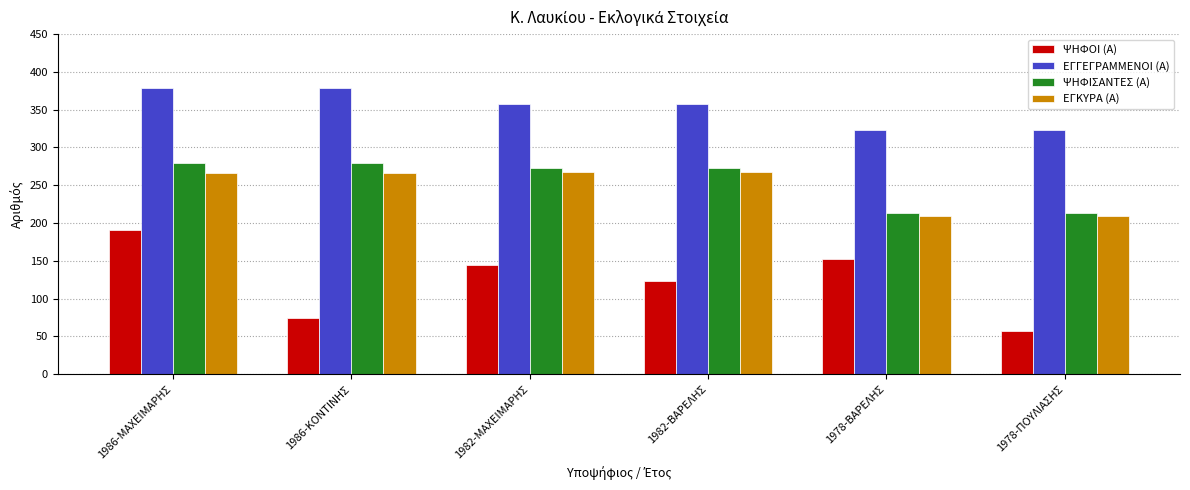

Which series has the largest range (max minus min)?

ΨΗΦΟΙ (Α)